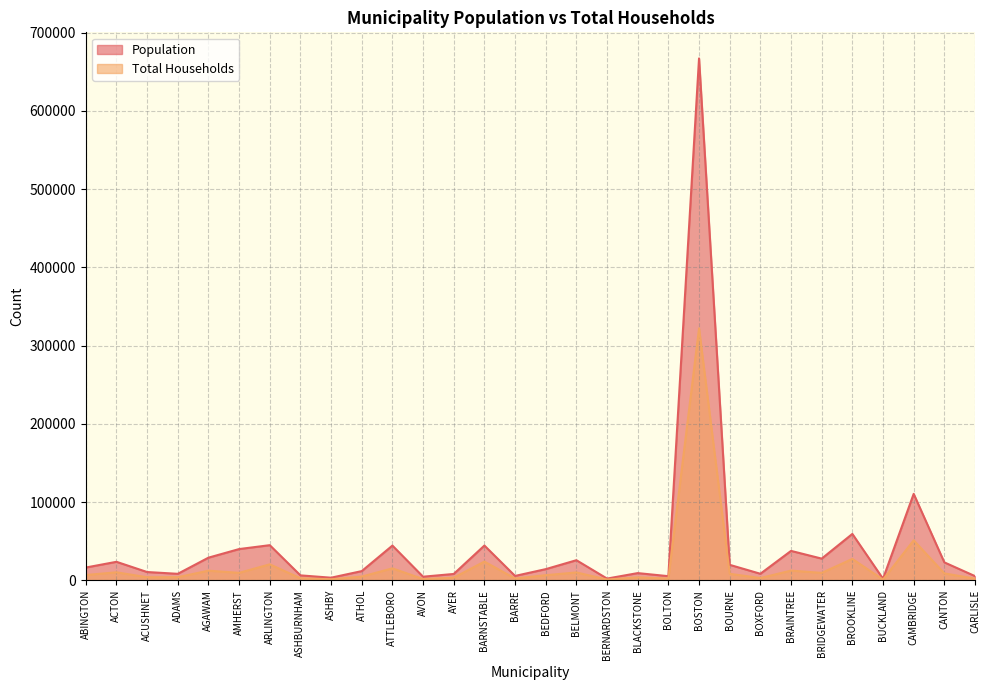

What is the difference between the highest and lowest values at BRAINTREE?

25197